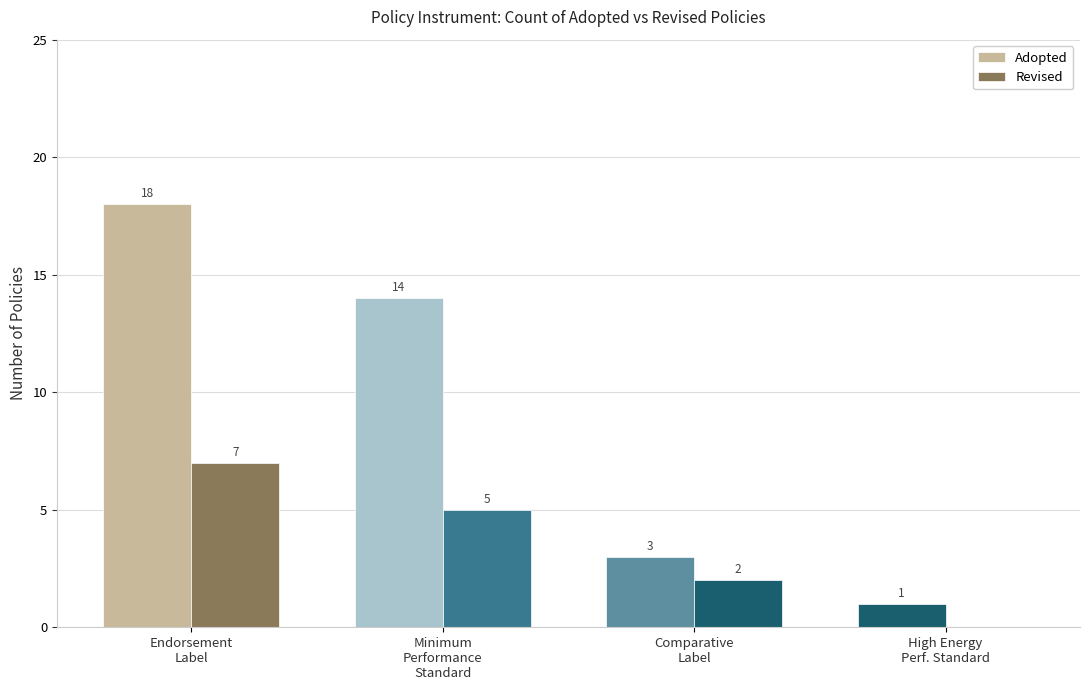

Are the bars horizontal?

No